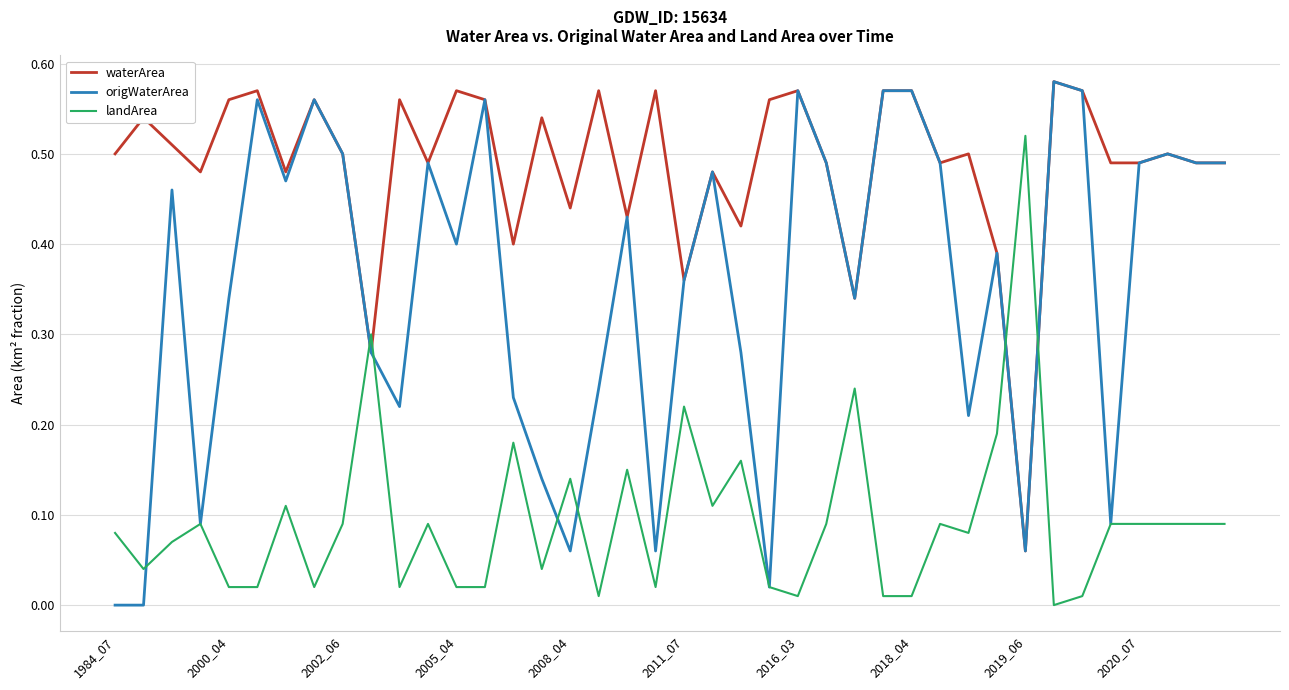

Which series has the widest spread of values?

origWaterArea